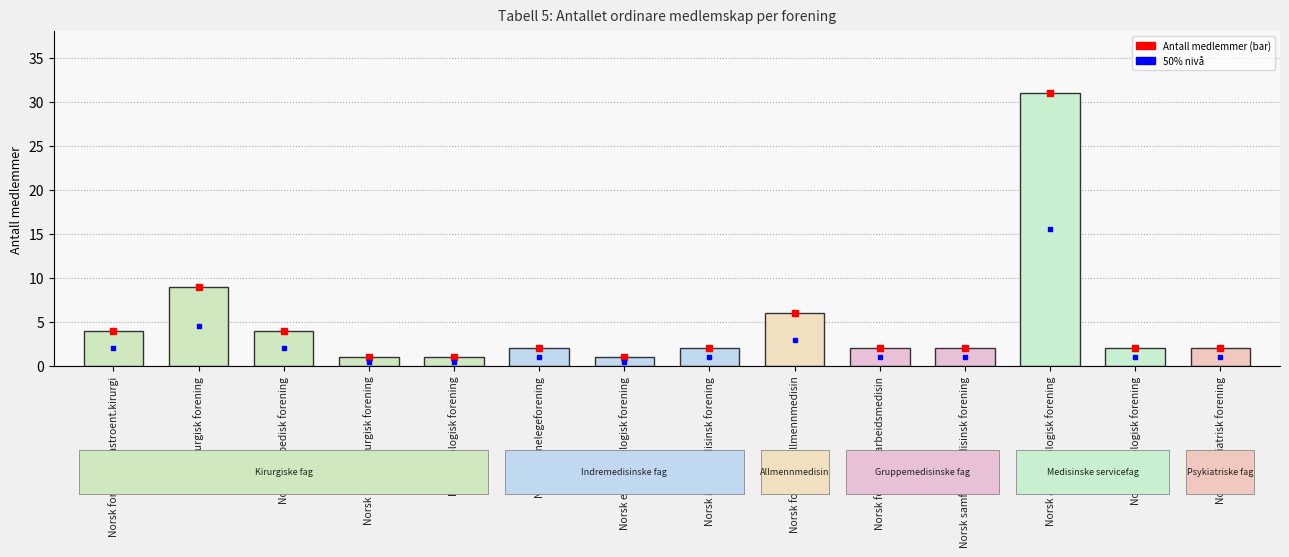

What is the difference between the maximum and minimum values?

30